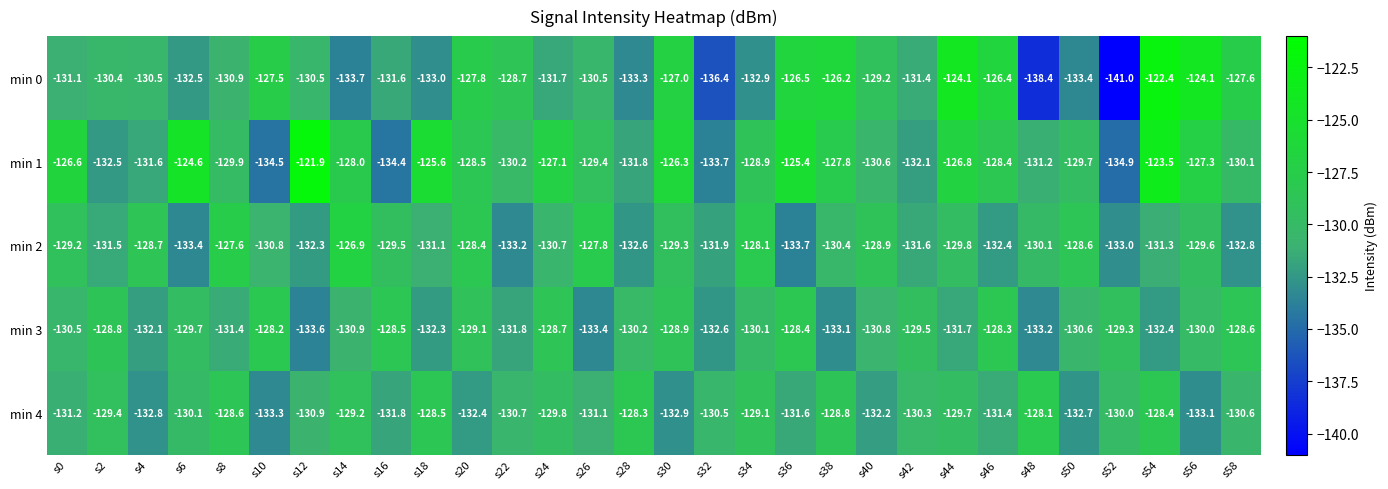

What is the difference between the highest and lowest values at s0?

4.6